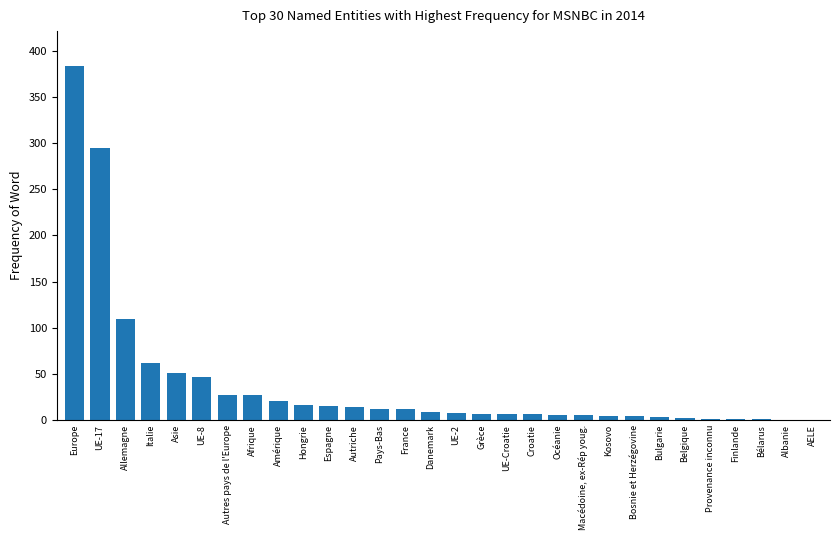

Which has a higher value, Asie or Grèce?

Asie